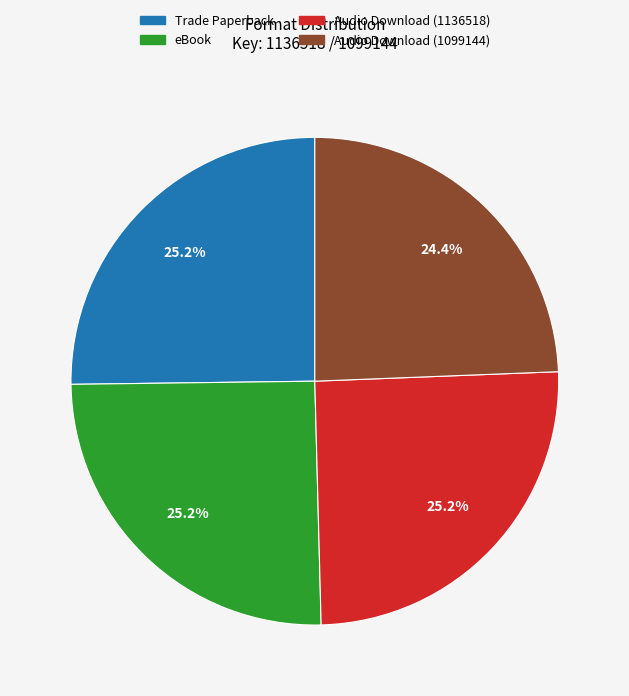

Count the number of slices in the pie.

4